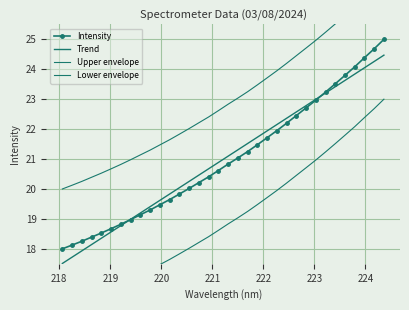

True or false: Upper envelope and Trend cross at least once.

False